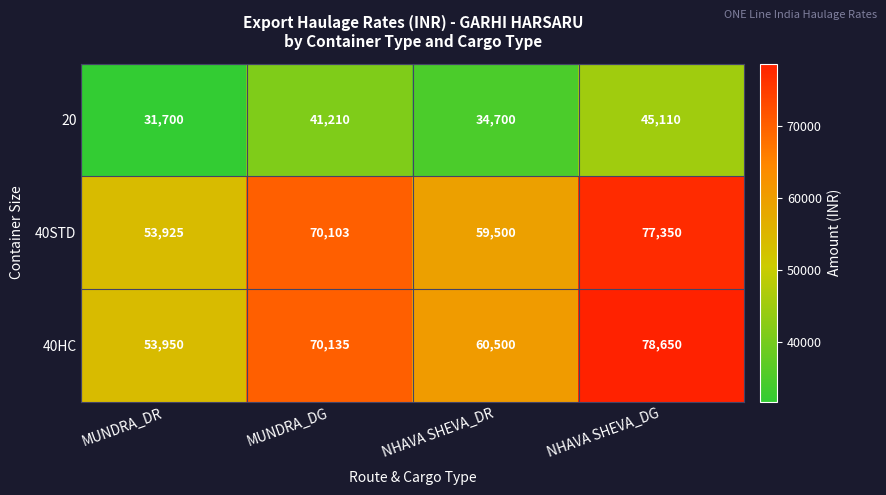

What is the spread (max minus min) of values at MUNDRA_DG?

28925